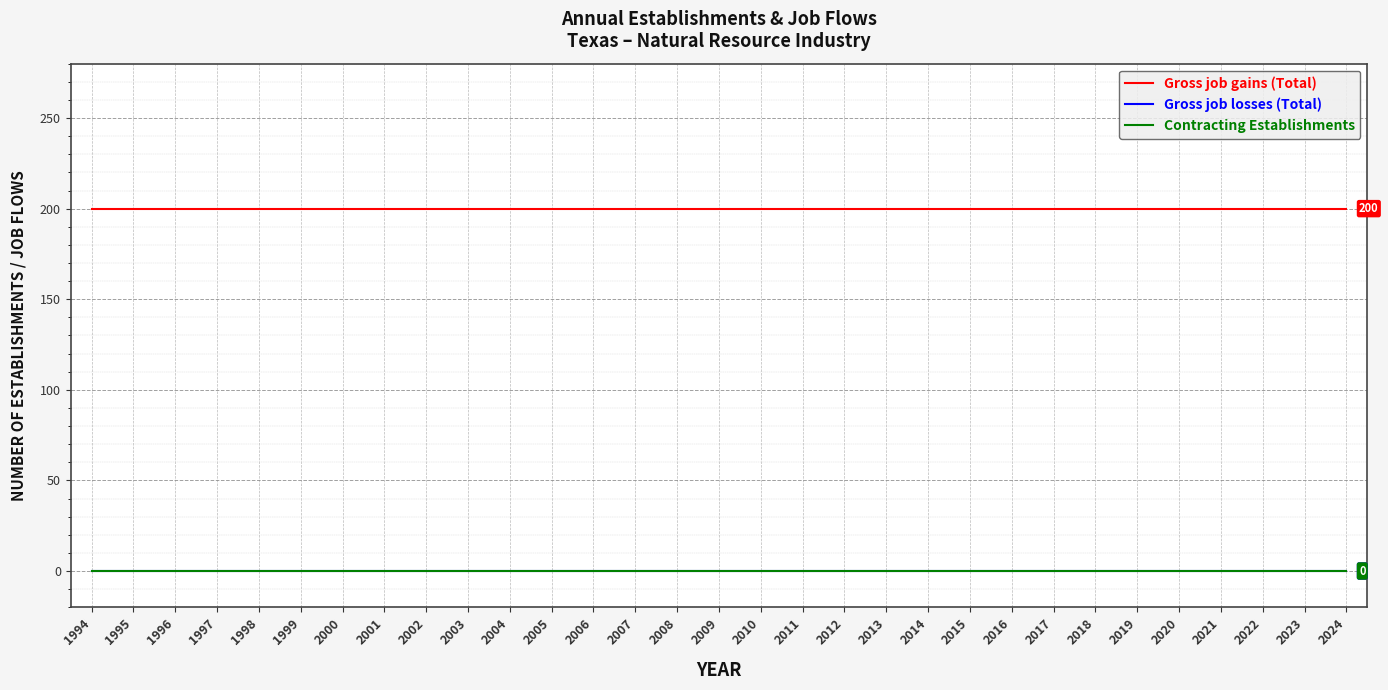

How many lines are shown in the chart?

3